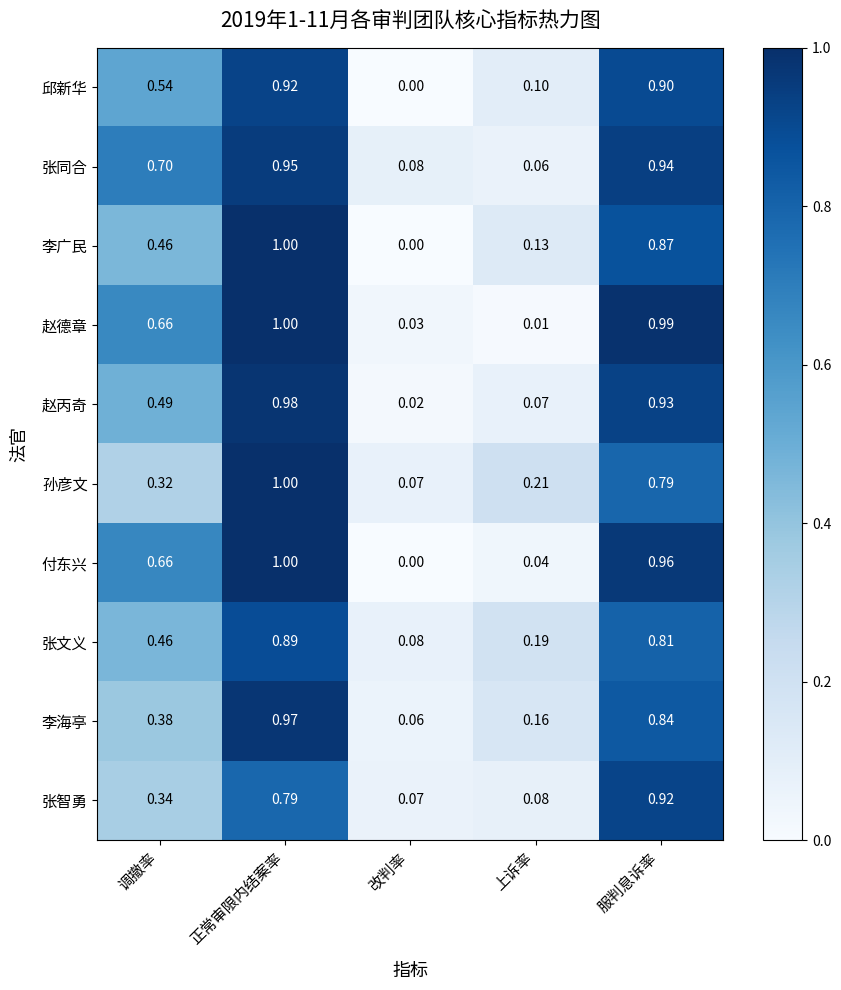

Count the number of data series in this chart.

10